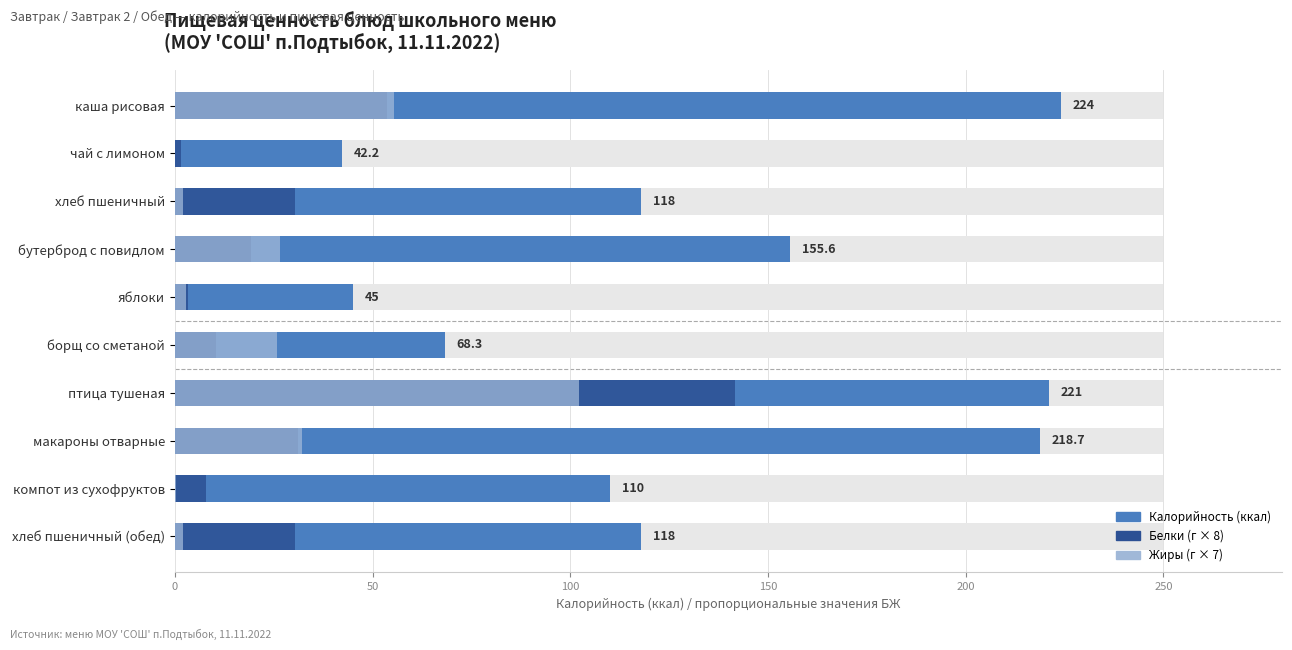

Which series changed the most between чай с лимоном and борщ со сметаной?

Калорийность (ккал)